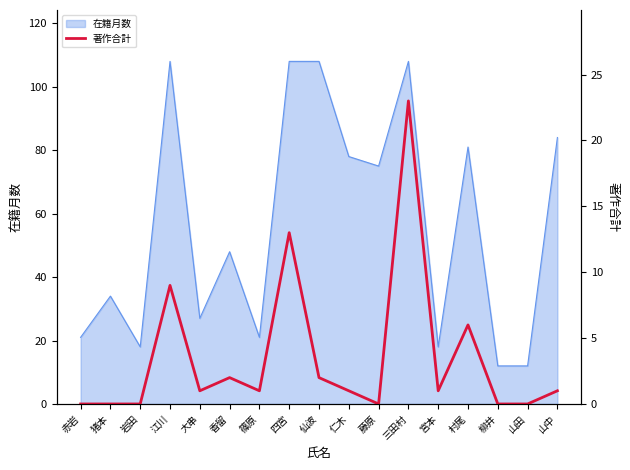

The value of 在籍月数 at 大串 is 27. True or false?

True